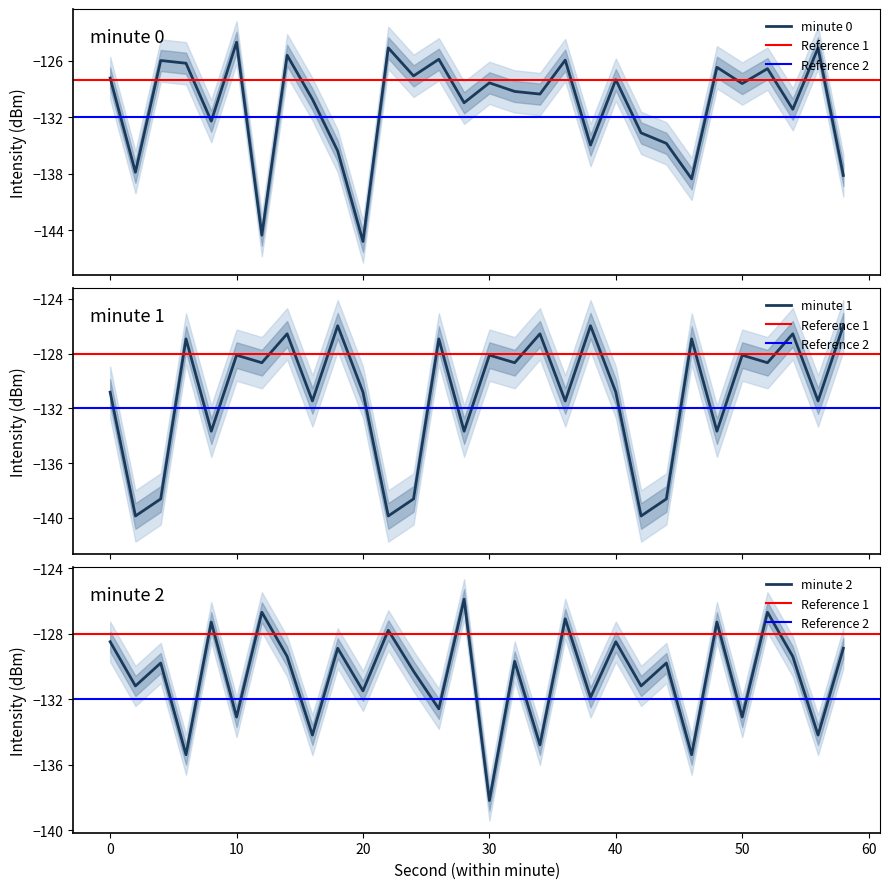

After their last crossing, which series has the higher values: minute 0 or minute 1?

minute 1